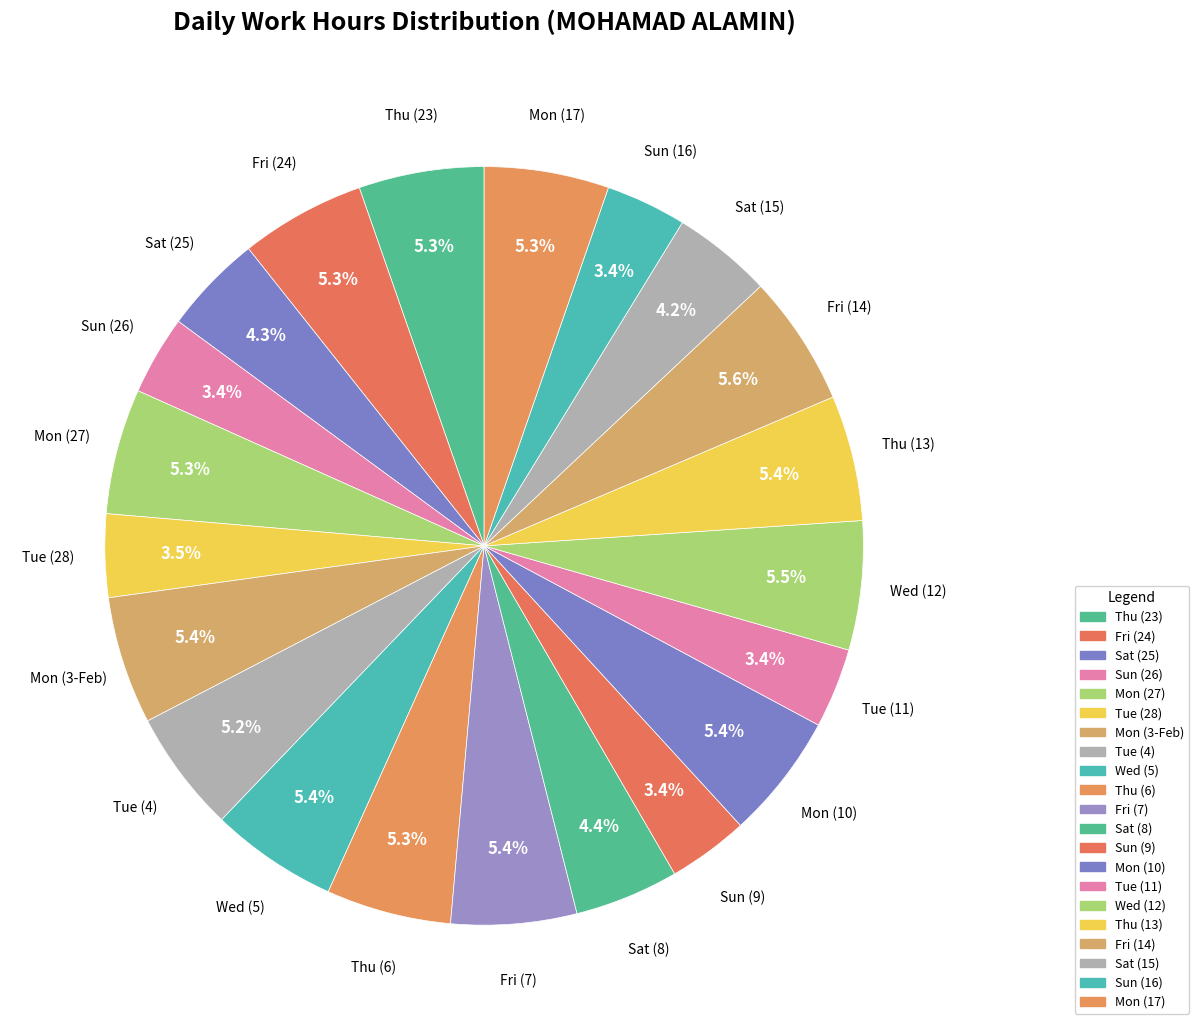

To the nearest percent, what percentage of the pie is Tue (28)?

4%